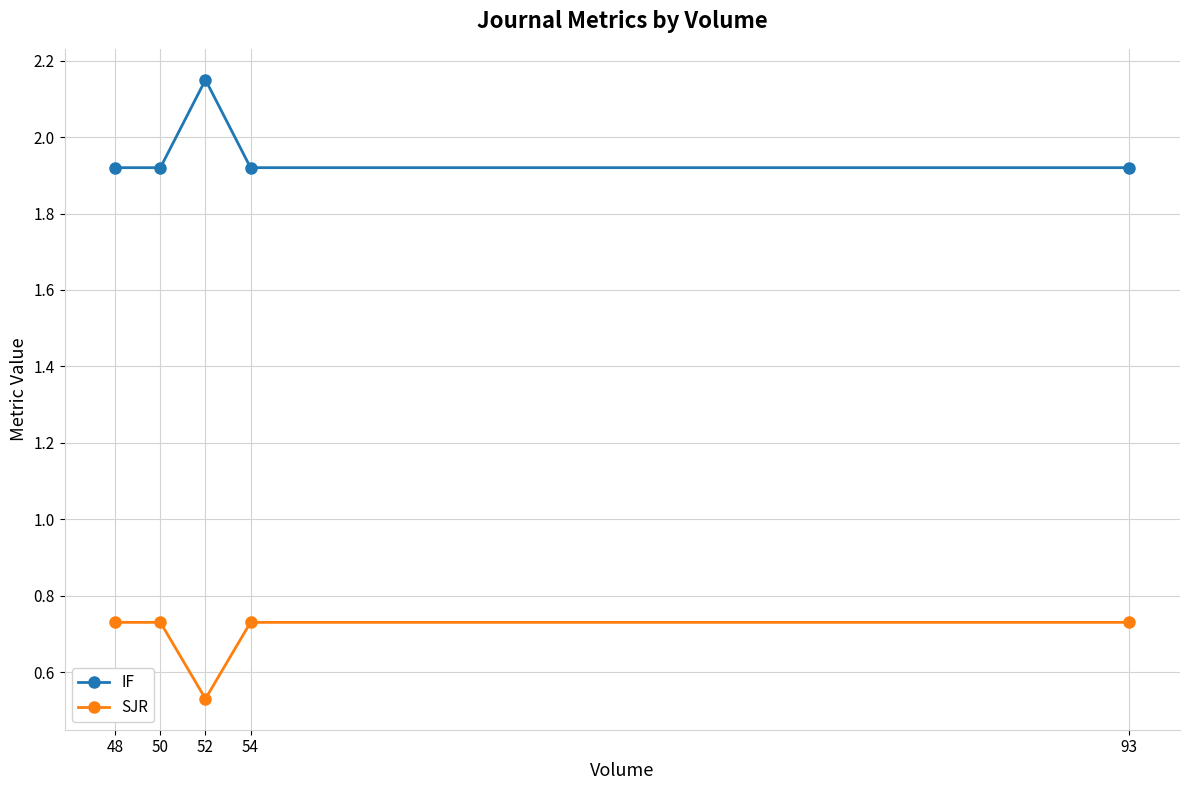

Which series has the widest spread of values?

IF